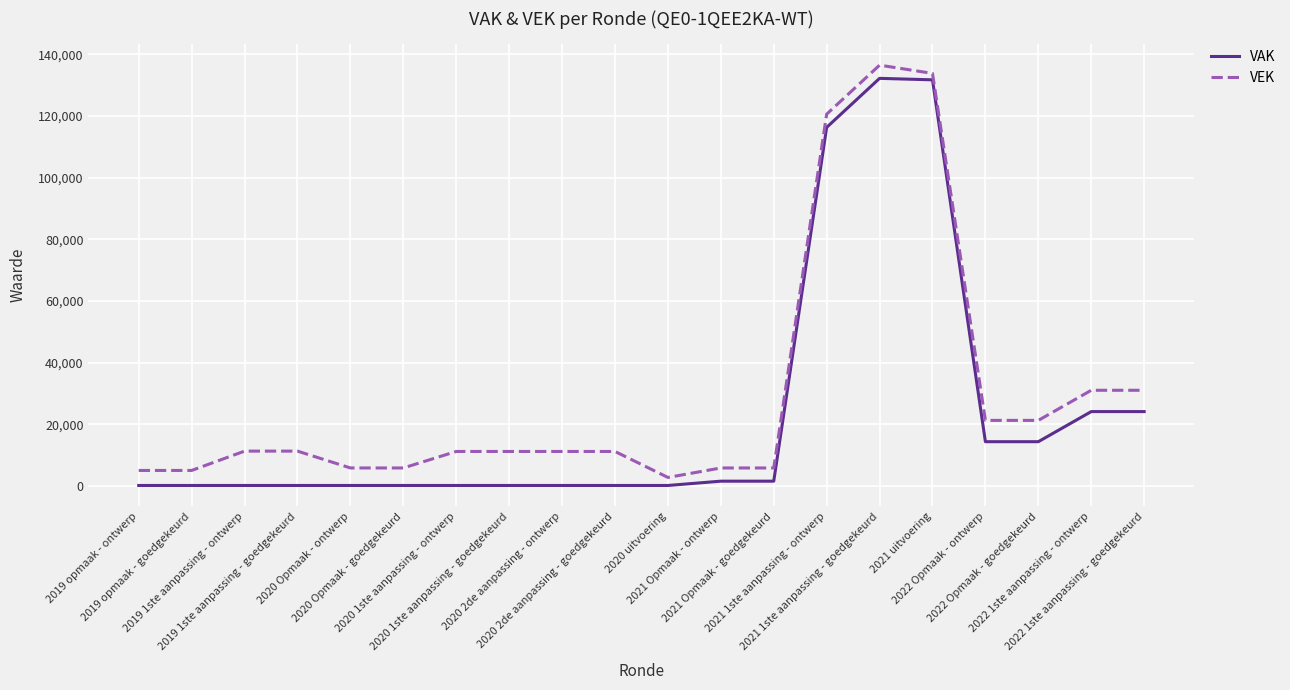

What is the difference between the highest and lowest values at 2020 uitvoering?

2604